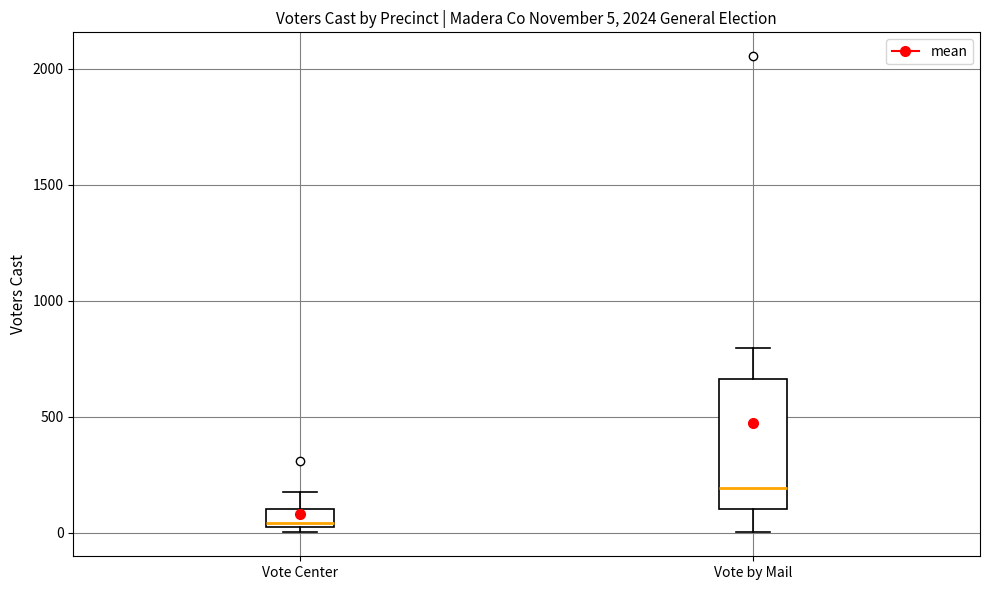

Which box's median line is the lowest?

Vote Center